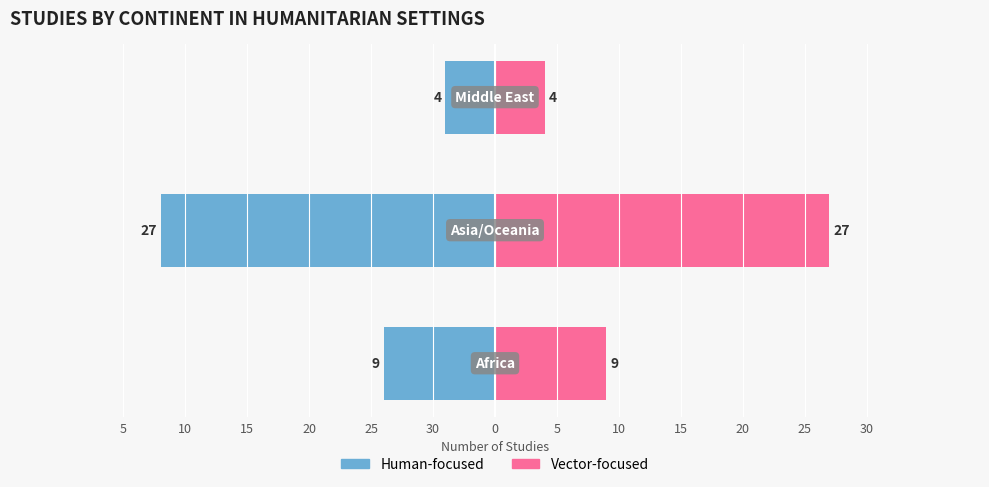

Which series changed the most between 25 and 20?

Human-focused